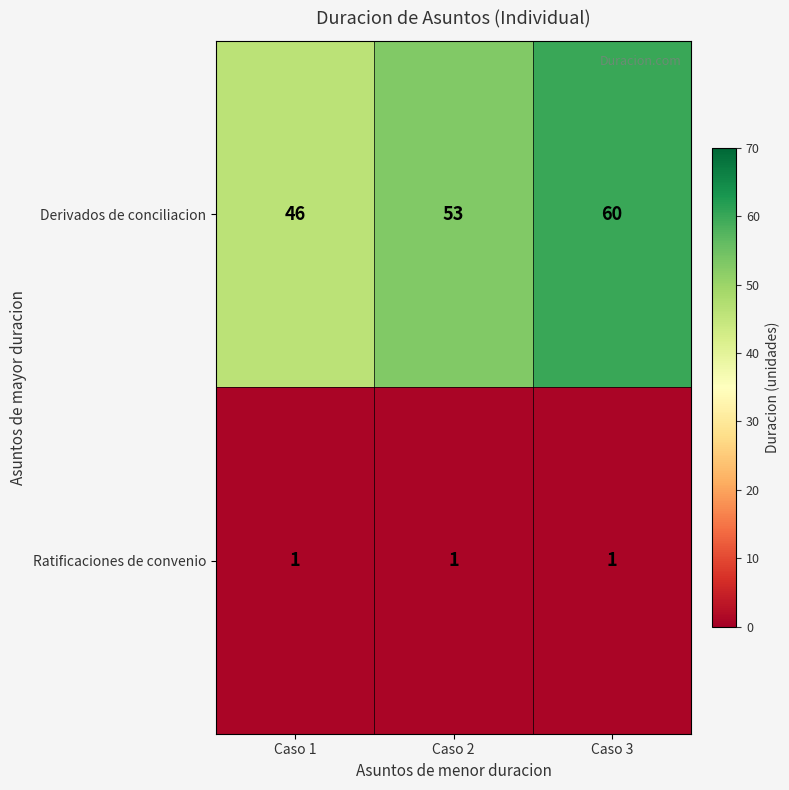

Reading right to left, transcribe all the data shown in this chart.

Derivados de conciliacion: 60	53	46
Ratificaciones de convenio: 1	1	1